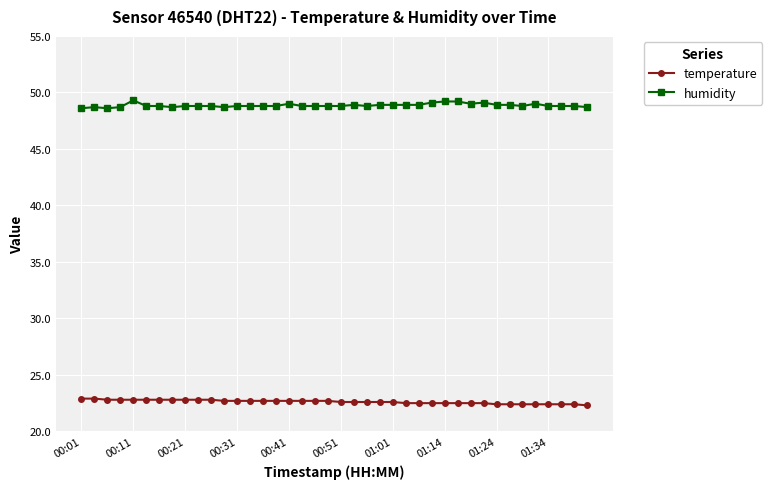

List the series in order of their peak value, highest first.

humidity, temperature